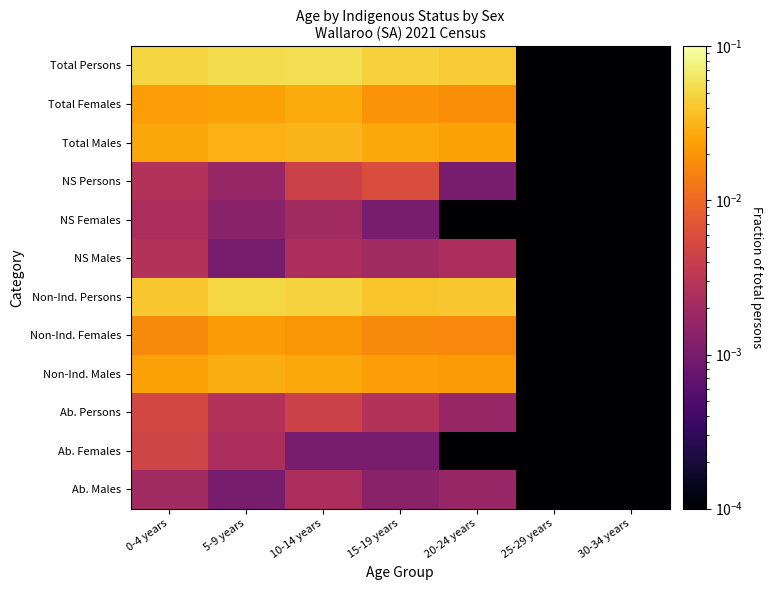

Reading left to right, list all the values displayed in this chart.

Ab. Males: 0-4 years=0.0	5-9 years=0.0	10-14 years=0.0	15-19 years=0.0	20-24 years=0.0	25-29 years=0.0	30-34 years=0.0
Ab. Females: 0-4 years=0.0	5-9 years=0.0	10-14 years=0.0	15-19 years=0.0	20-24 years=0.0	25-29 years=0.0	30-34 years=0.0
Ab. Persons: 0-4 years=0.0	5-9 years=0.0	10-14 years=0.0	15-19 years=0.0	20-24 years=0.0	25-29 years=0.0	30-34 years=0.0
Non-Ind. Males: 0-4 years=0.0	5-9 years=0.0	10-14 years=0.0	15-19 years=0.0	20-24 years=0.0	25-29 years=0.0	30-34 years=0.0
Non-Ind. Females: 0-4 years=0.0	5-9 years=0.0	10-14 years=0.0	15-19 years=0.0	20-24 years=0.0	25-29 years=0.0	30-34 years=0.0
Non-Ind. Persons: 0-4 years=0.0	5-9 years=0.1	10-14 years=0.0	15-19 years=0.0	20-24 years=0.0	25-29 years=0.0	30-34 years=0.0
NS Males: 0-4 years=0.0	5-9 years=0.0	10-14 years=0.0	15-19 years=0.0	20-24 years=0.0	25-29 years=0.0	30-34 years=0.0
NS Females: 0-4 years=0.0	5-9 years=0.0	10-14 years=0.0	15-19 years=0.0	20-24 years=0.0	25-29 years=0.0	30-34 years=0.0
NS Persons: 0-4 years=0.0	5-9 years=0.0	10-14 years=0.0	15-19 years=0.0	20-24 years=0.0	25-29 years=0.0	30-34 years=0.0
Total Males: 0-4 years=0.0	5-9 years=0.0	10-14 years=0.0	15-19 years=0.0	20-24 years=0.0	25-29 years=0.0	30-34 years=0.0
Total Females: 0-4 years=0.0	5-9 years=0.0	10-14 years=0.0	15-19 years=0.0	20-24 years=0.0	25-29 years=0.0	30-34 years=0.0
Total Persons: 0-4 years=0.0	5-9 years=0.1	10-14 years=0.1	15-19 years=0.0	20-24 years=0.0	25-29 years=0.0	30-34 years=0.0